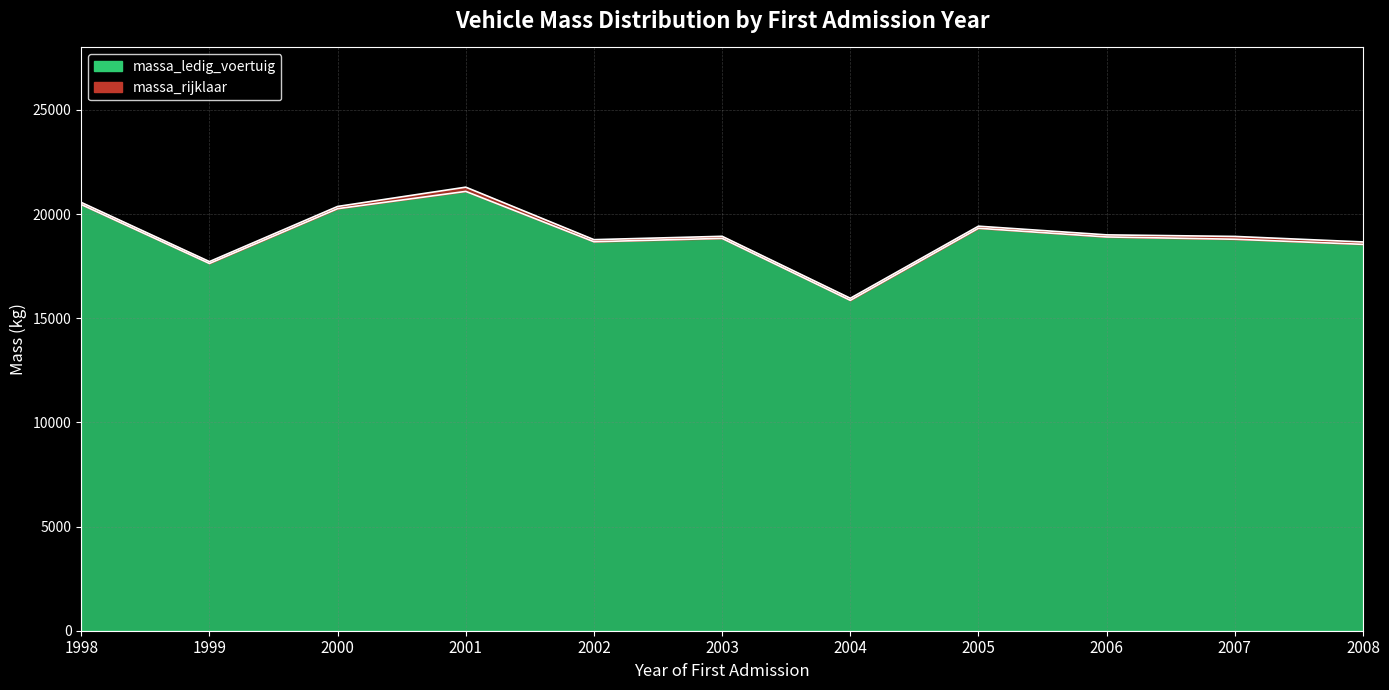

Which series has the largest range (max minus min)?

massa_rijklaar